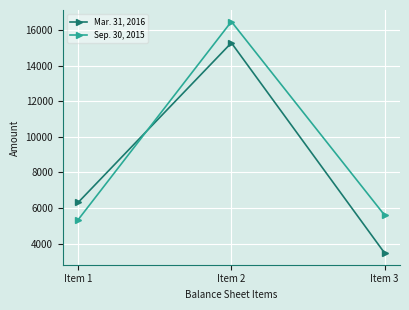

What is the spread (max minus min) of values at Item 3?

2126